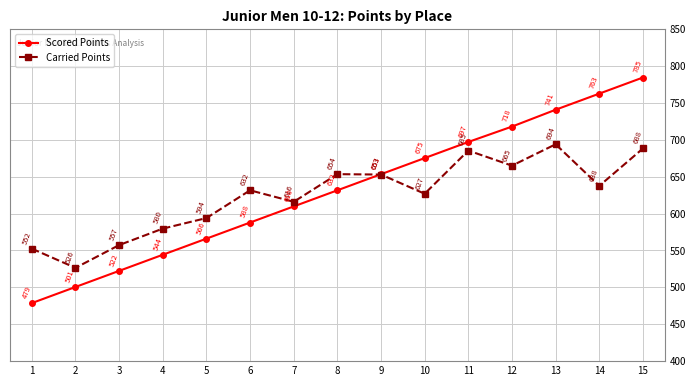

List the series in order of their overall mean, highest first.

Scored Points, Carried Points